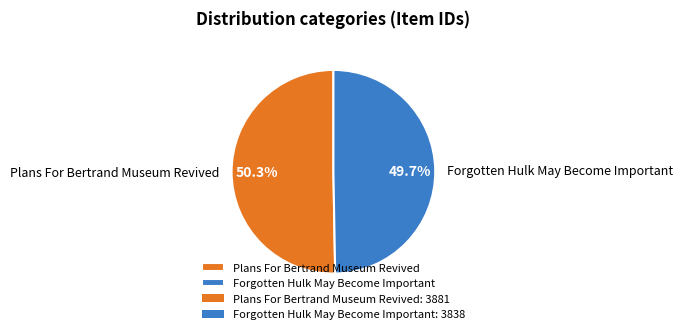

To the nearest percent, what portion does Forgotten Hulk May Become Important represent?

50%